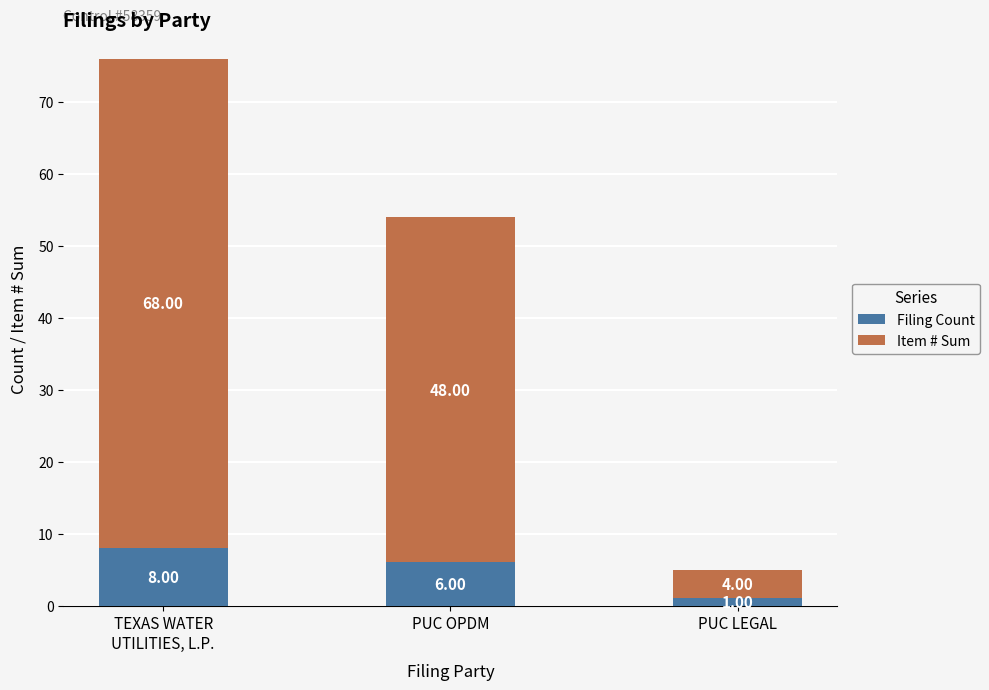

How many bars are there in total?

3